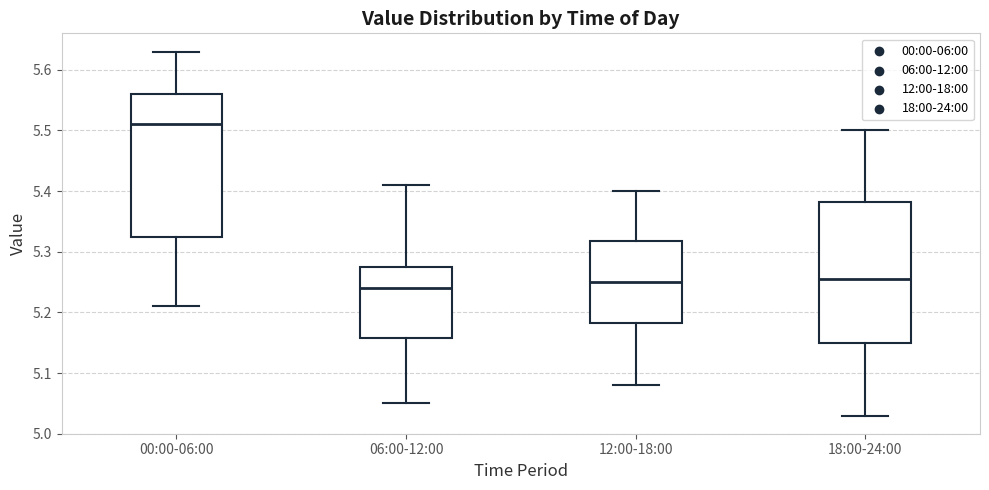

Where does the median line of the box for 18:00-24:00 sit on the y-axis? The values are not printed on the chart, so give them approximately, as read against the axis.

5.26